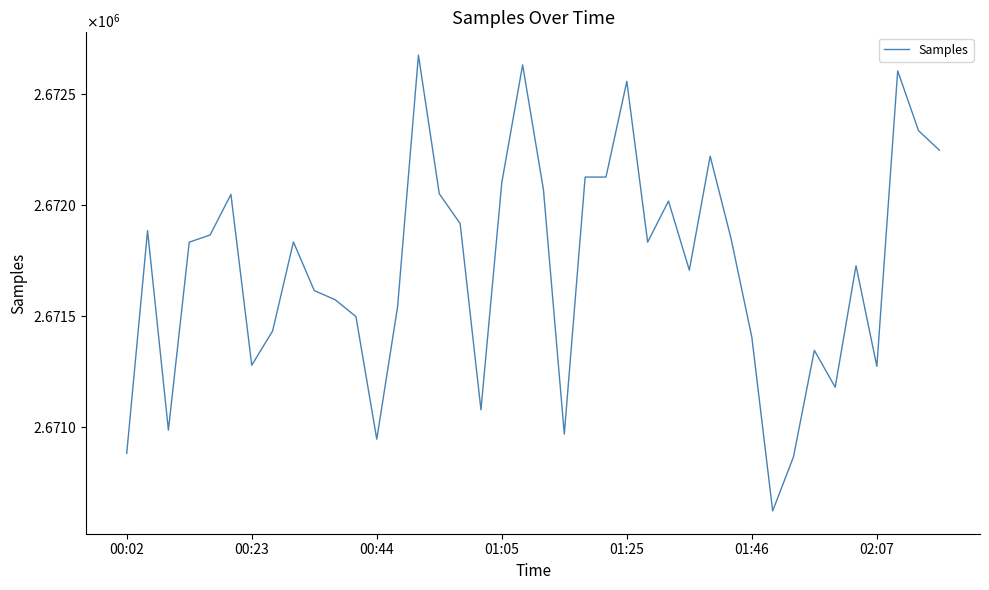

Which category has the highest value across all series?

14